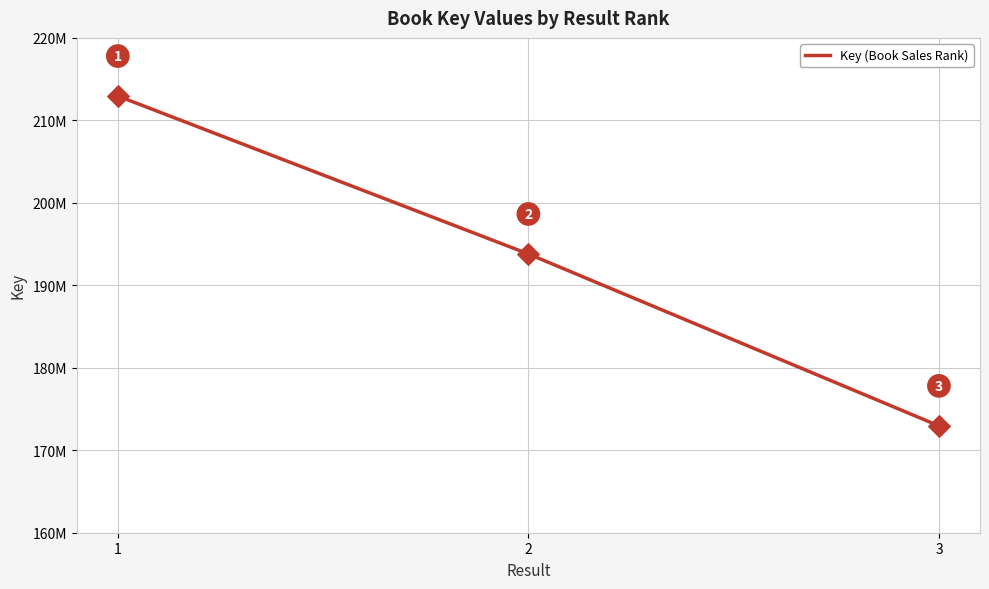

Is this an area chart (filled region under the line)?

No